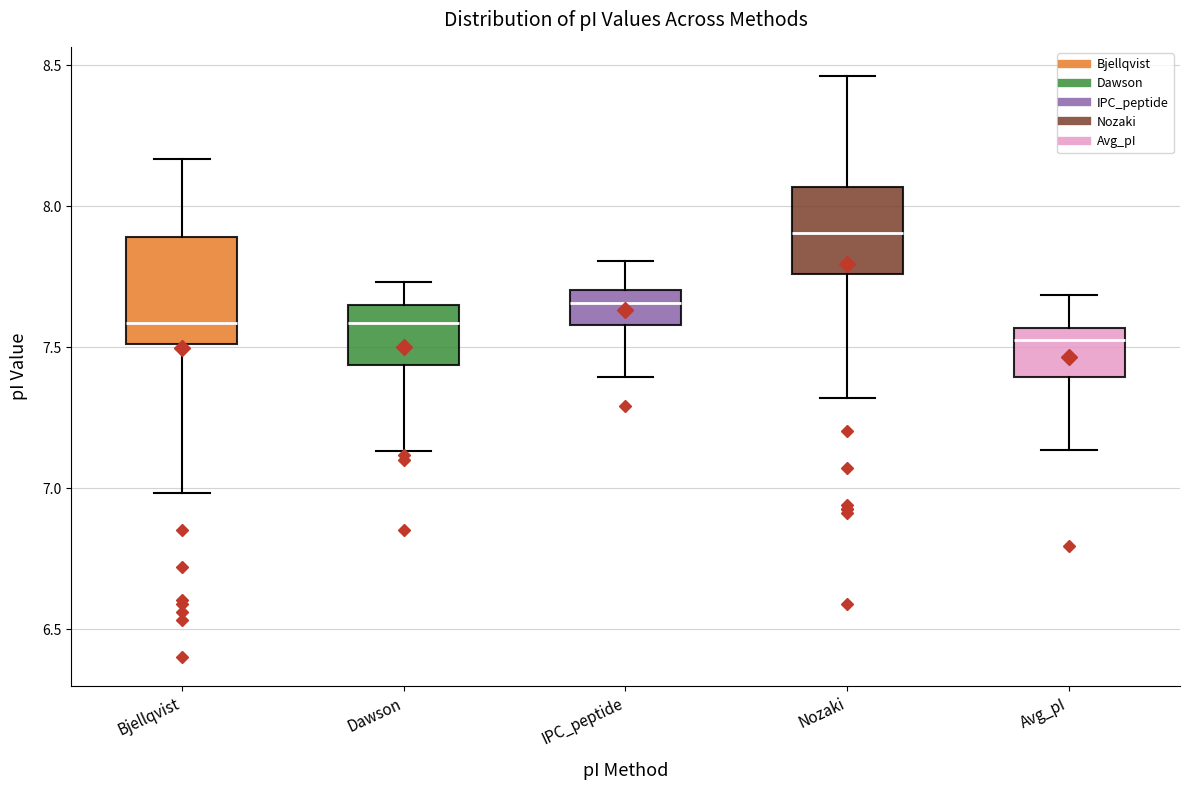

Comparing the boxes themselves (not the whiskers), which one is the tallest?

Bjellqvist